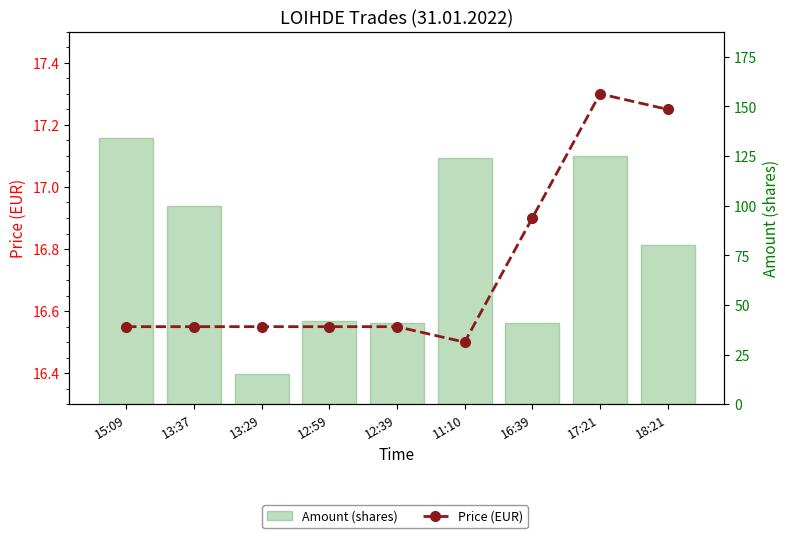

What are all the series names shown in the legend?

Price (EUR), Amount (shares)